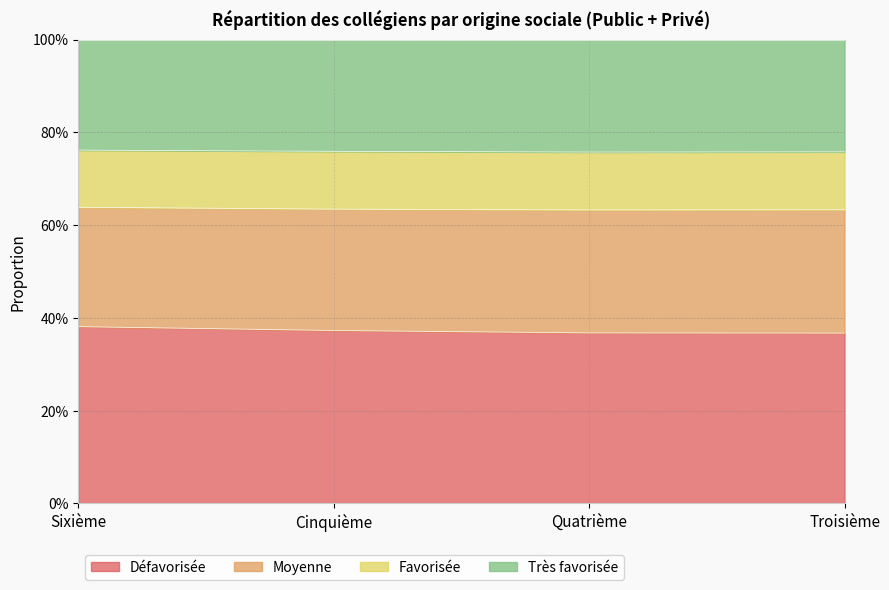

What are all the series names shown in the legend?

Défavorisée, Moyenne, Favorisée, Très favorisée